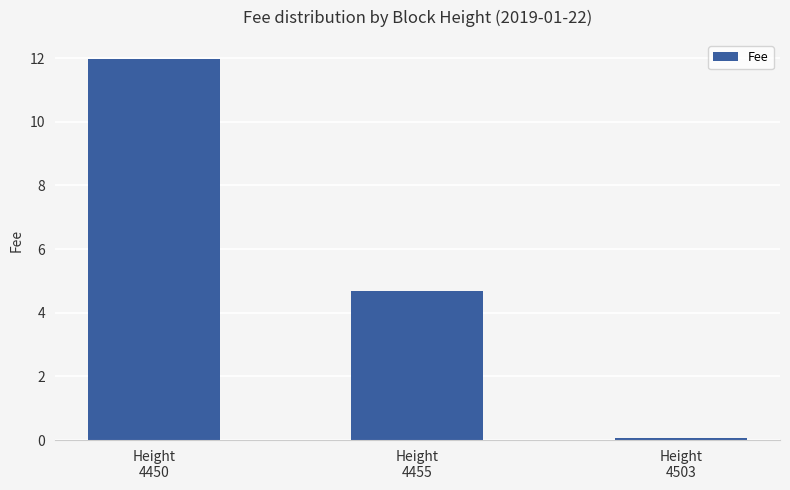

Is it true that the value at Height
4450 is 17.1?

False